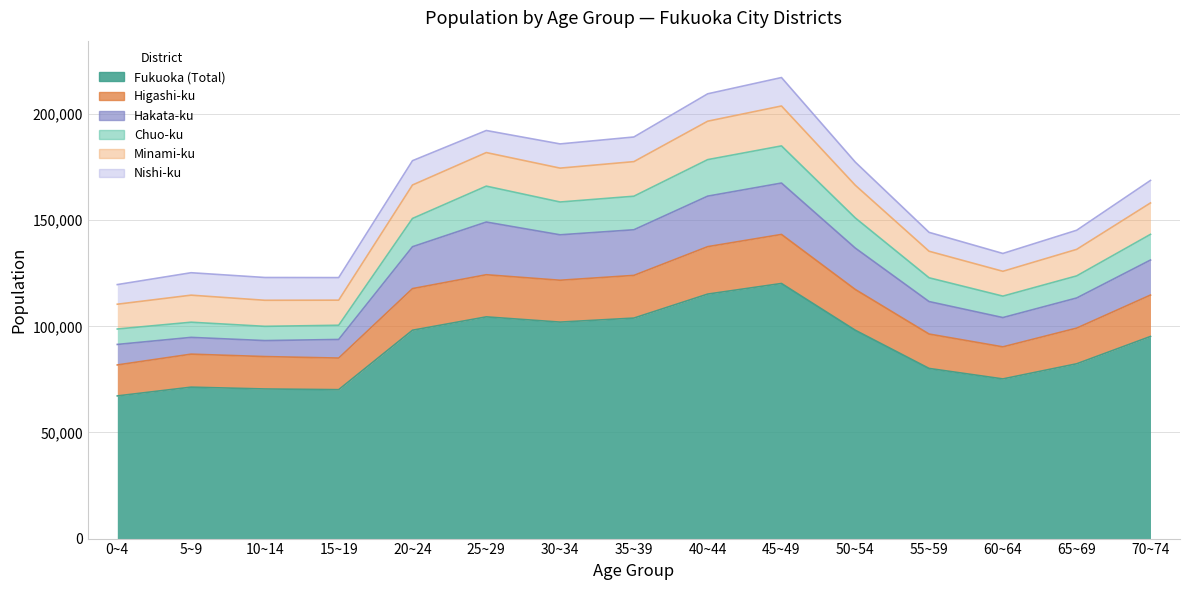

Where is the first local maximum for Fukuoka (Total)?

5~9